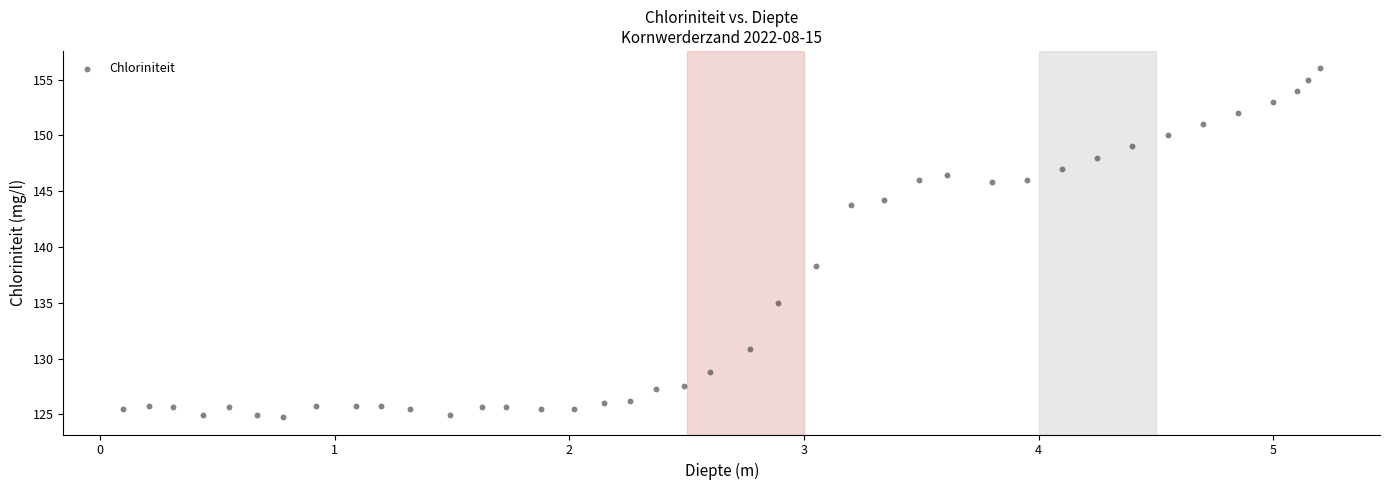

What Y value in the scatter plot is closest to 140?

138.3